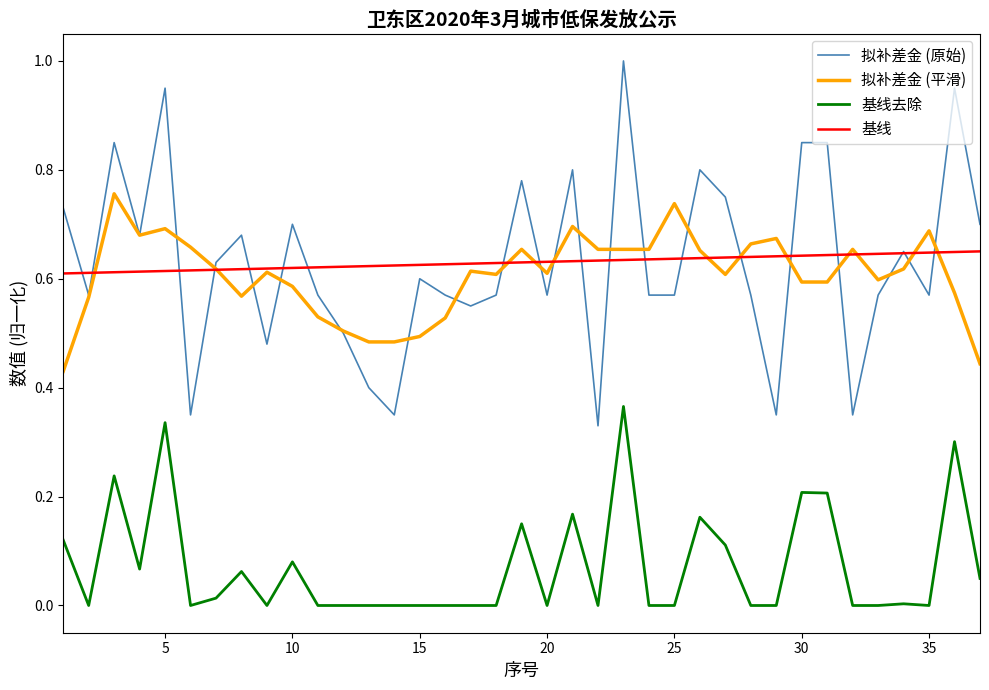

What are all the series names shown in the legend?

拟补差金 (原始), 拟补差金 (平滑), 基线去除, 基线